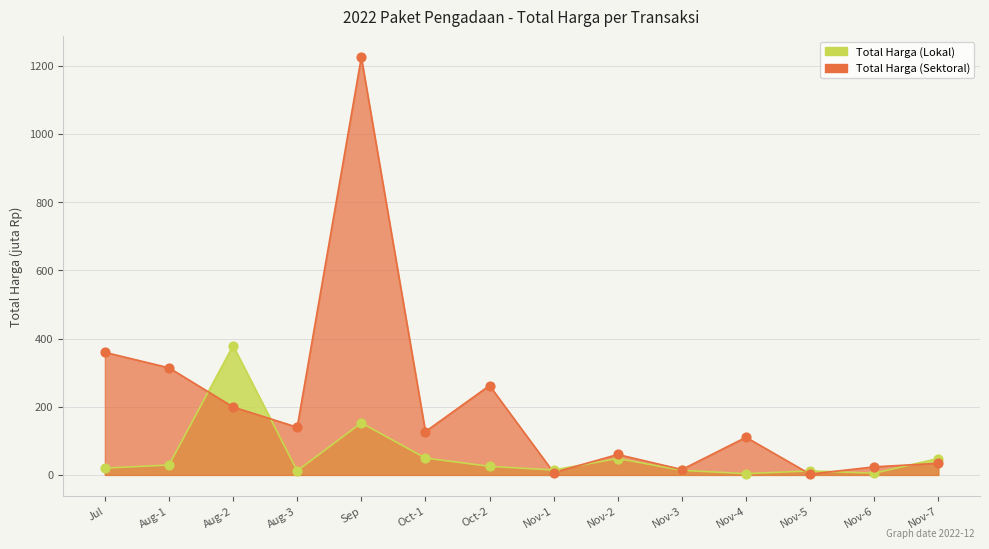

What are all the series names shown in the legend?

Total Harga (Lokal), Total Harga (Sektoral)